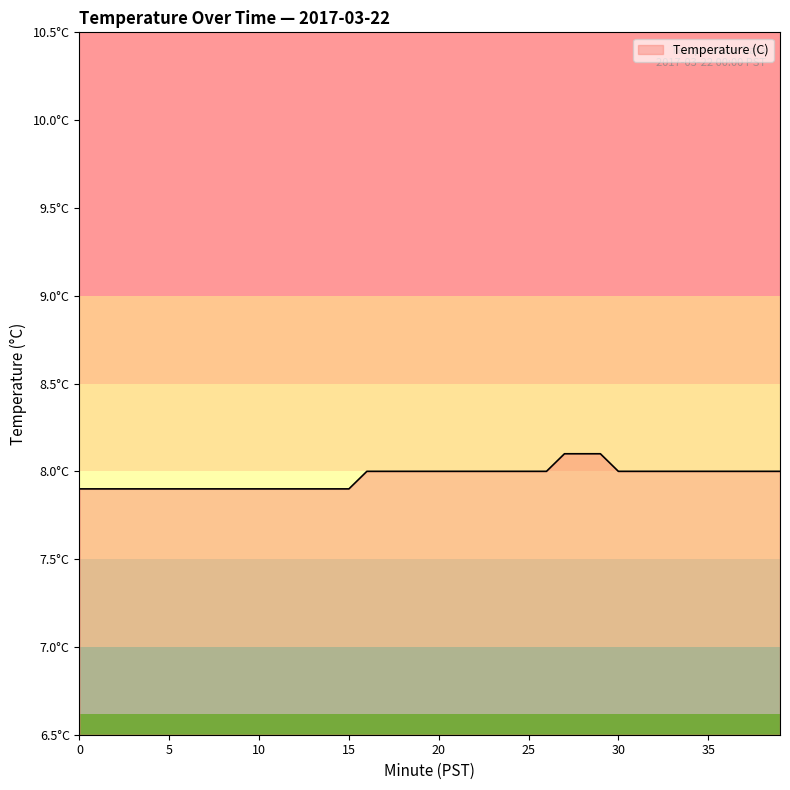

Does the chart have visible grid lines?

No